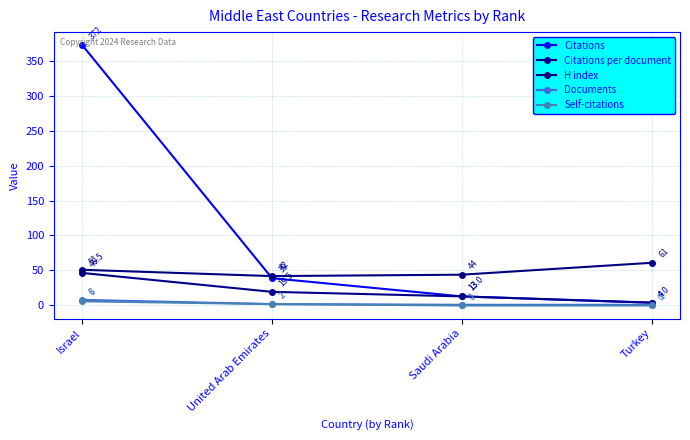

What is the approximate value of Self-citations at Israel?

6.0